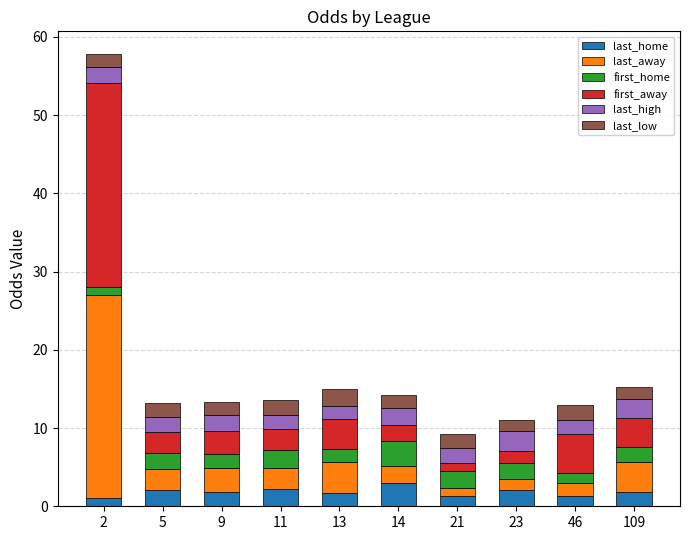

How many bars are there in total?

10